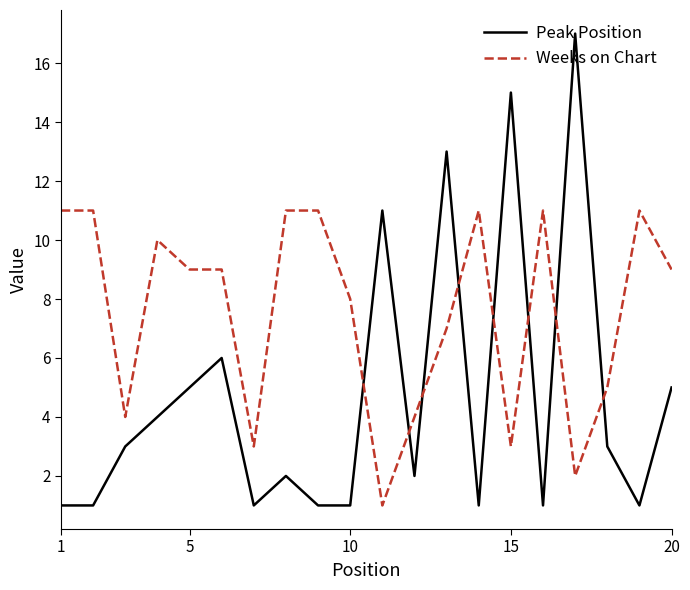

Rank the series by their average value, from highest to lowest.

Weeks on Chart, Peak Position